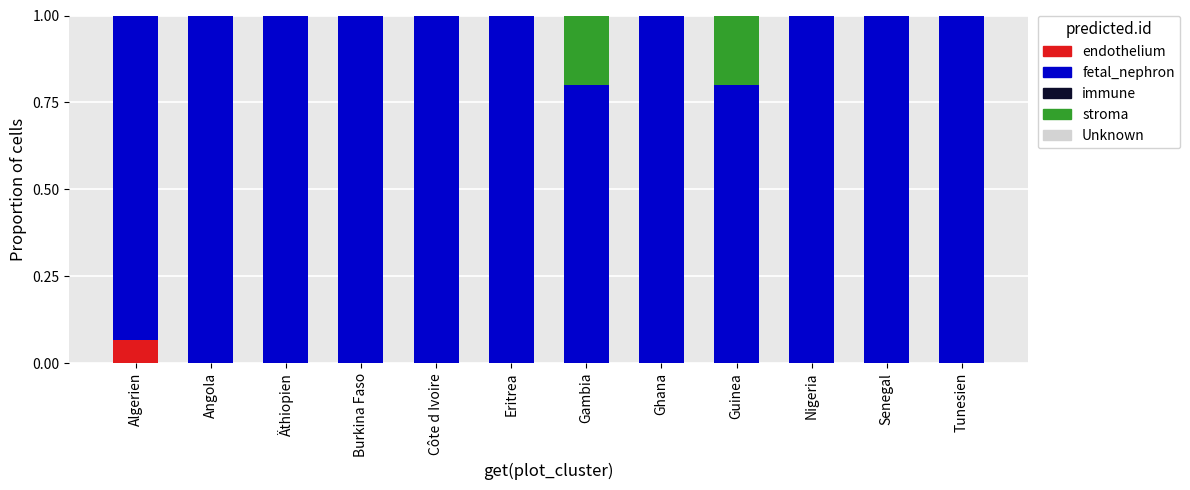

What is the total value across all series at Nigeria?

1.0